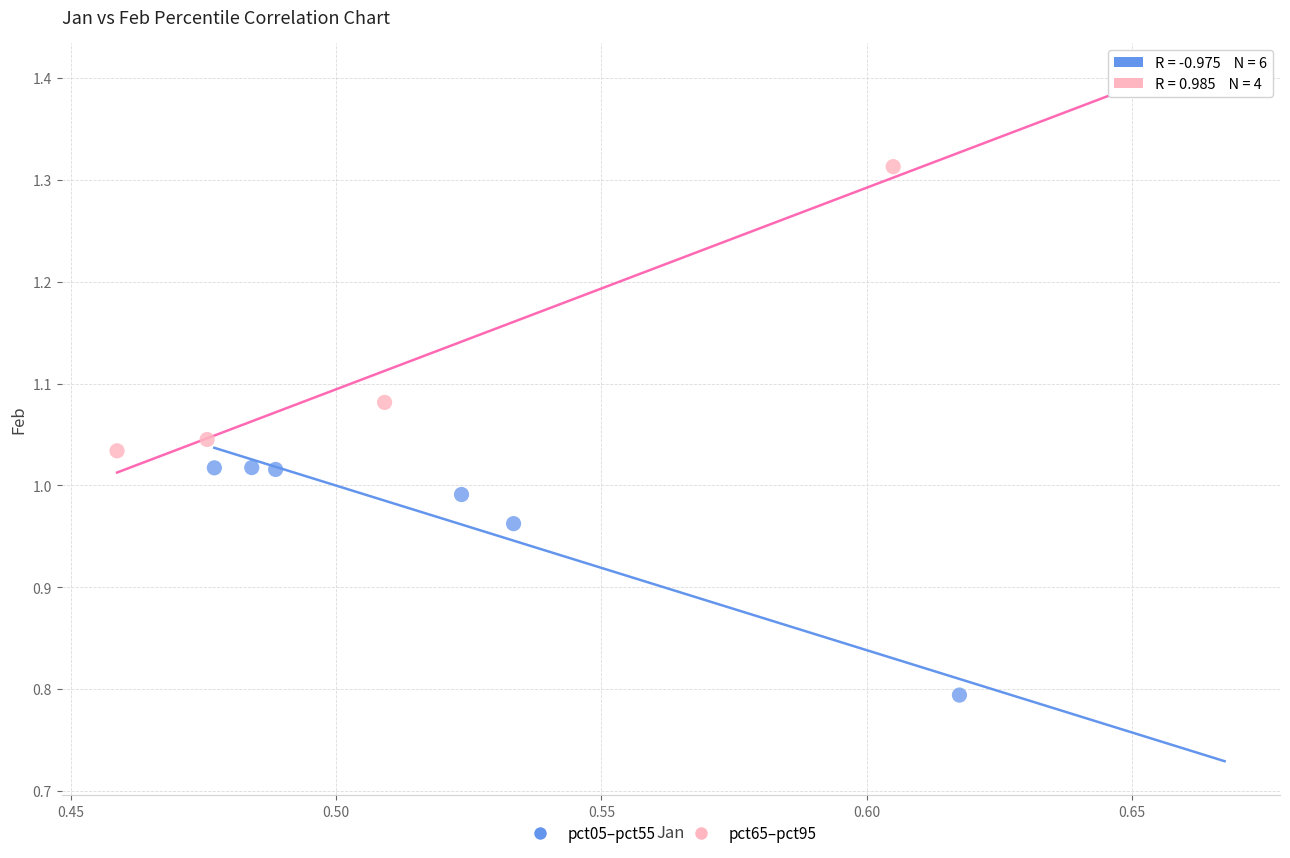

What are all the series names shown in the legend?

pct05–pct55, pct65–pct95